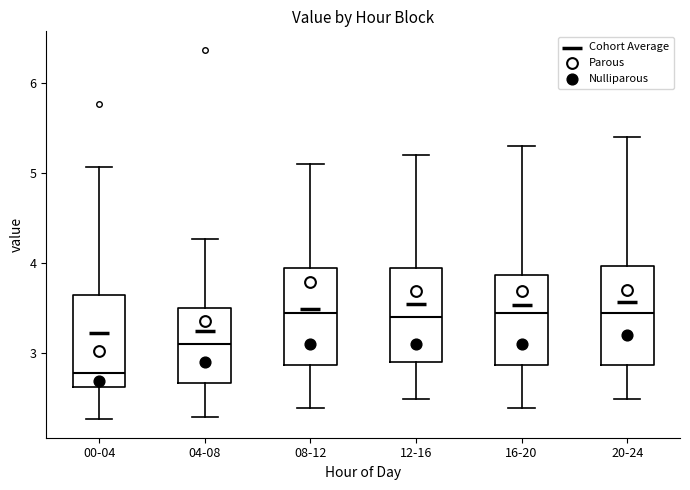

Where is the lower edge of the box for 16-20 on the y-axis? The values are not printed on the chart, so give them approximately, as read against the axis.

2.9